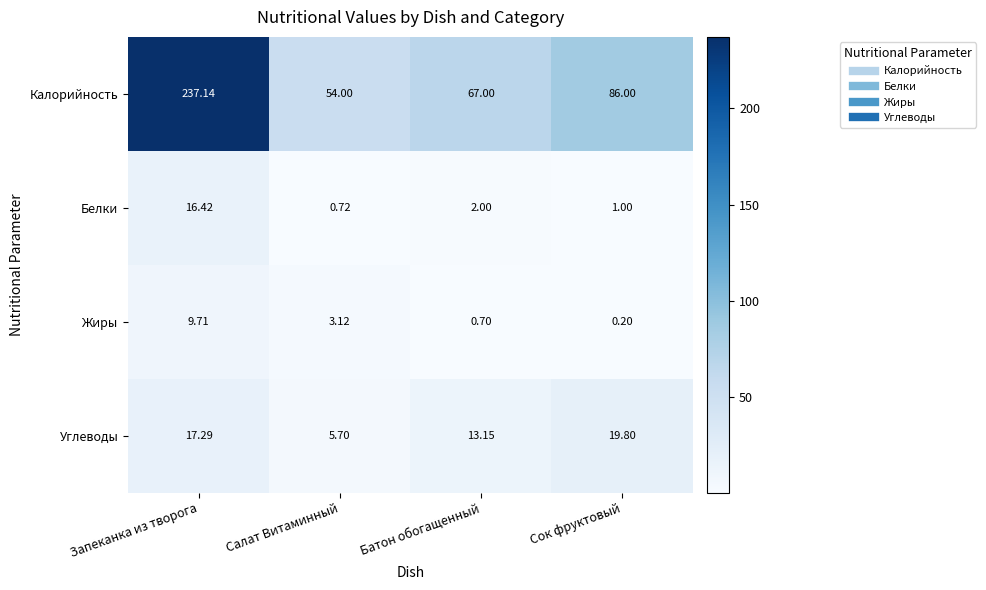

Which label corresponds to the smallest value in the chart?

Сок фруктовый